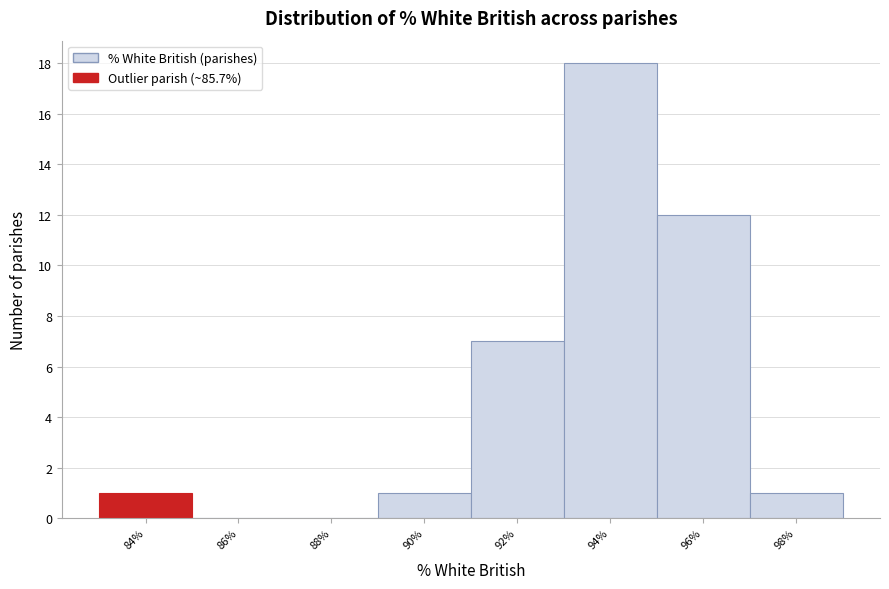

Reading left to right, extract all data points from this chart.

84%=1	86%=0	88%=0	90%=1	92%=7	94%=18	96%=12	98%=1